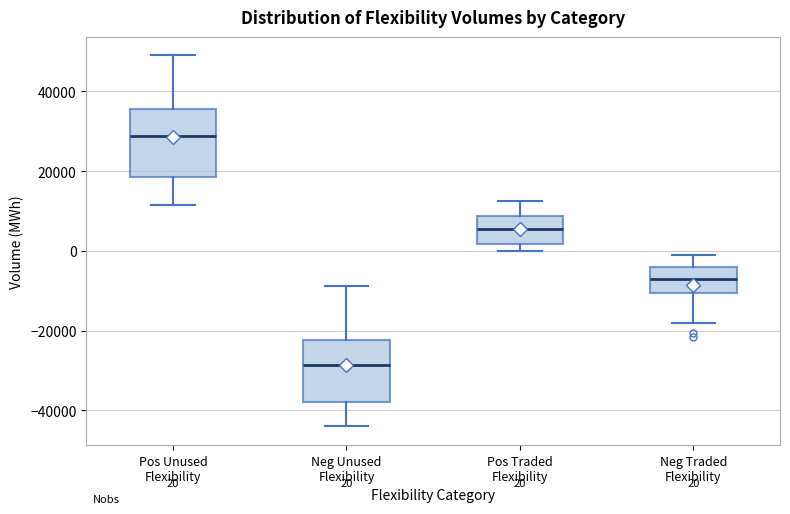

Which box's median line is the lowest?

Neg Unused Flexibility